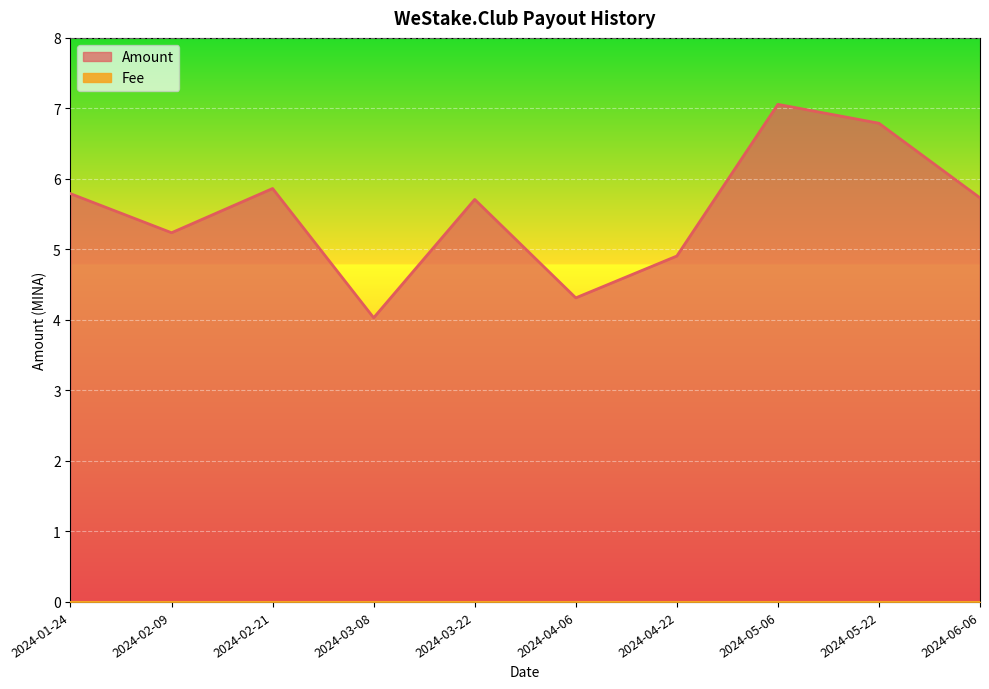

The chart shows a value of 10.4 at 2024-05-22. True or false?

False